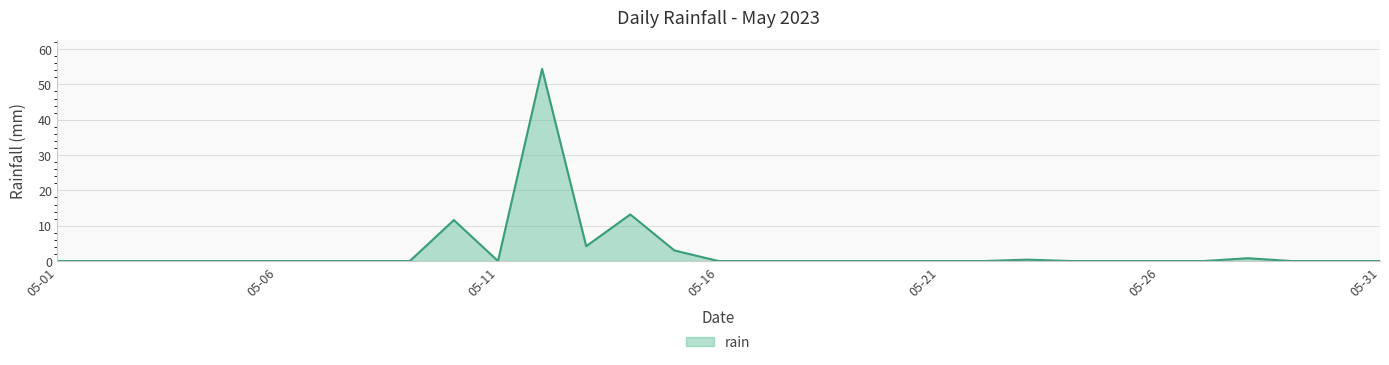

What is the difference between the maximum and minimum values?

54.4